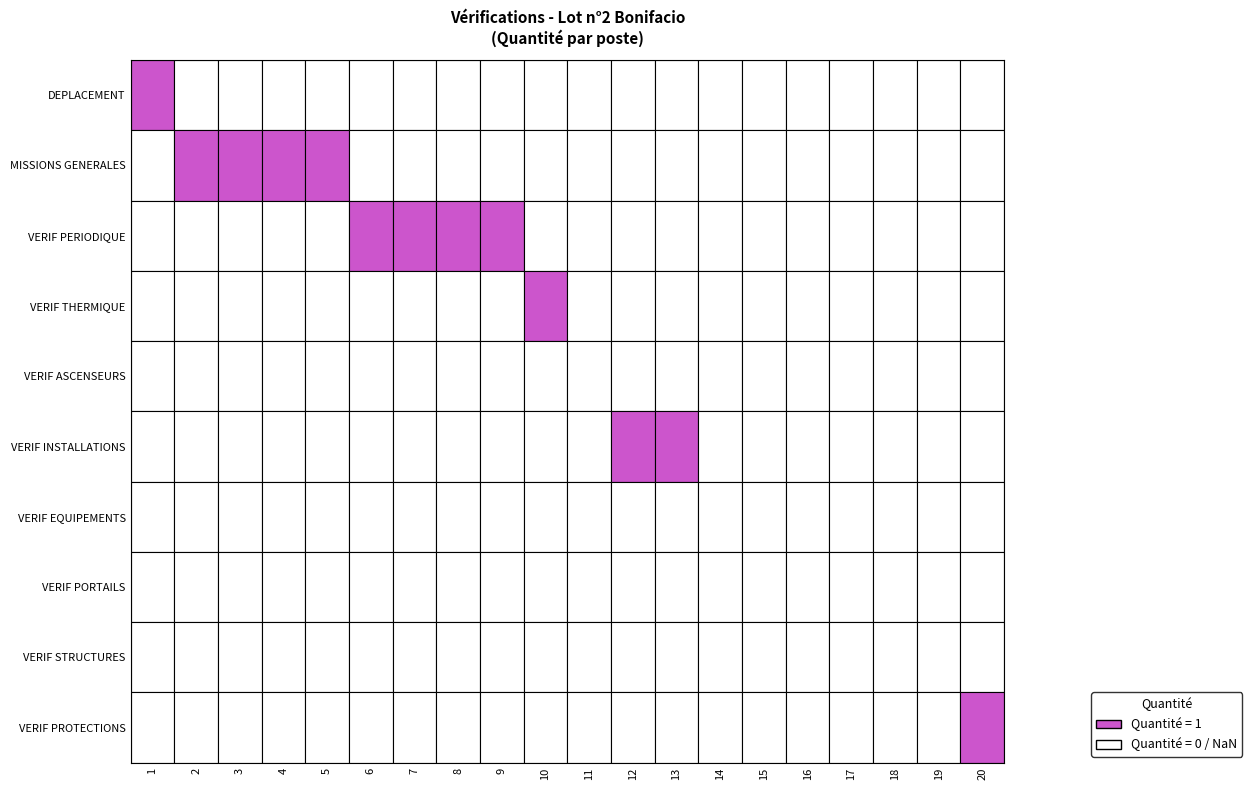

Which series has the largest total across all categories?

MISSIONS GENERALES